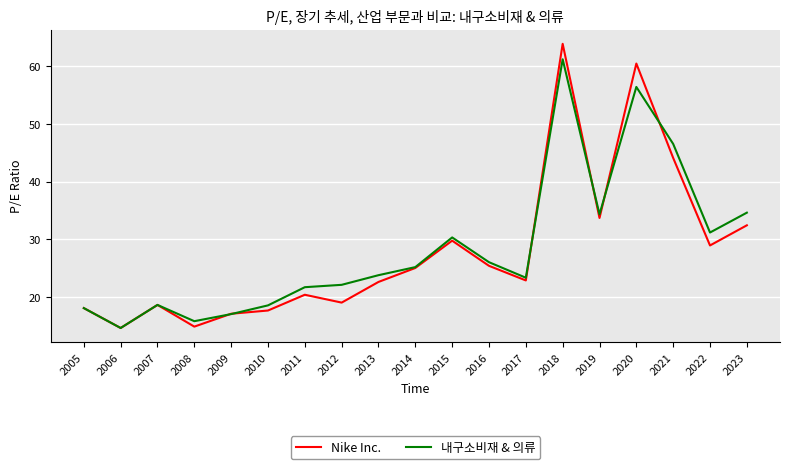

The value of 내구소비재 & 의류 at 2014 is 25.2. True or false?

True